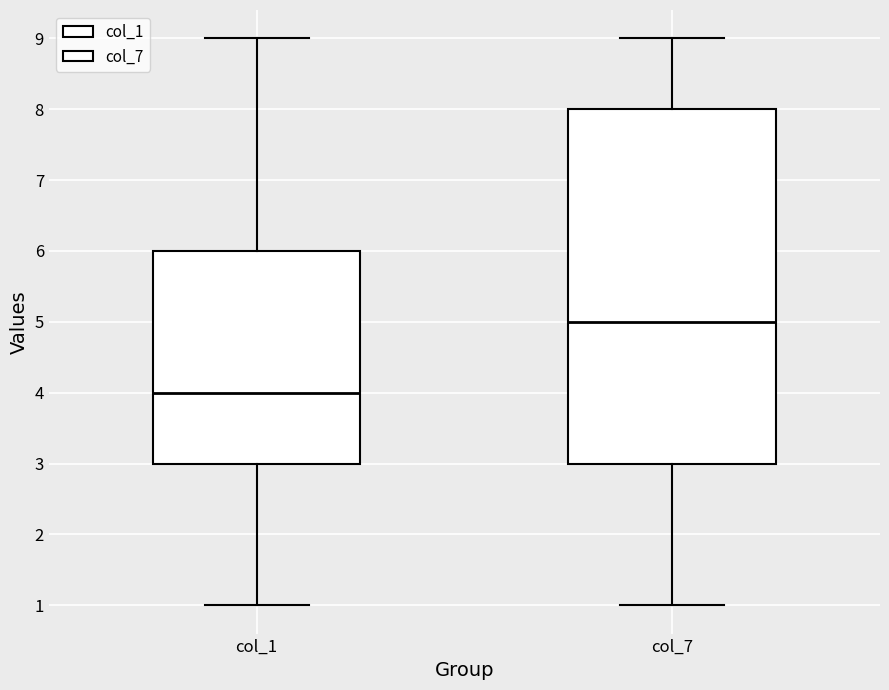

Reading left to right, read every box against the y-axis: the position of its median line, the range the box covers, and the ends of its whiskers. The values are not printed on the chart, so give them approximately, as read against the axis.

col_1: median 4, box 3 to 6, whiskers 1 to 9
col_7: median 5, box 3 to 8, whiskers 1 to 9